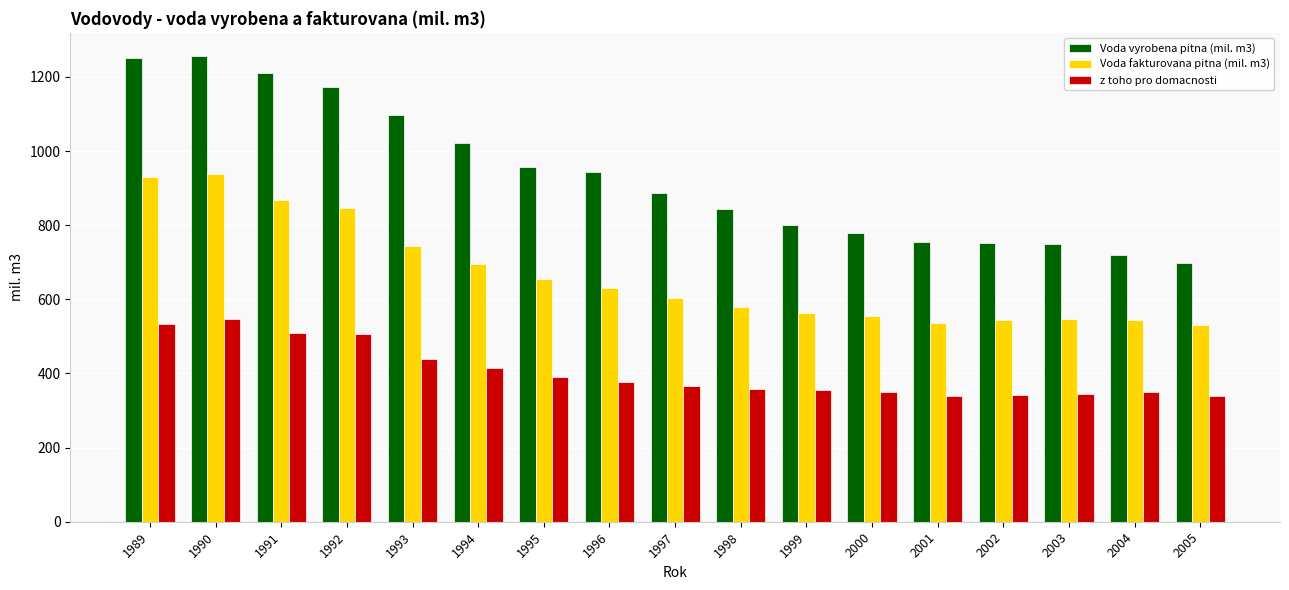

What is the sum of the Voda vyrobena pitna (mil. m3) values at 1998 and 2002?

1596.1